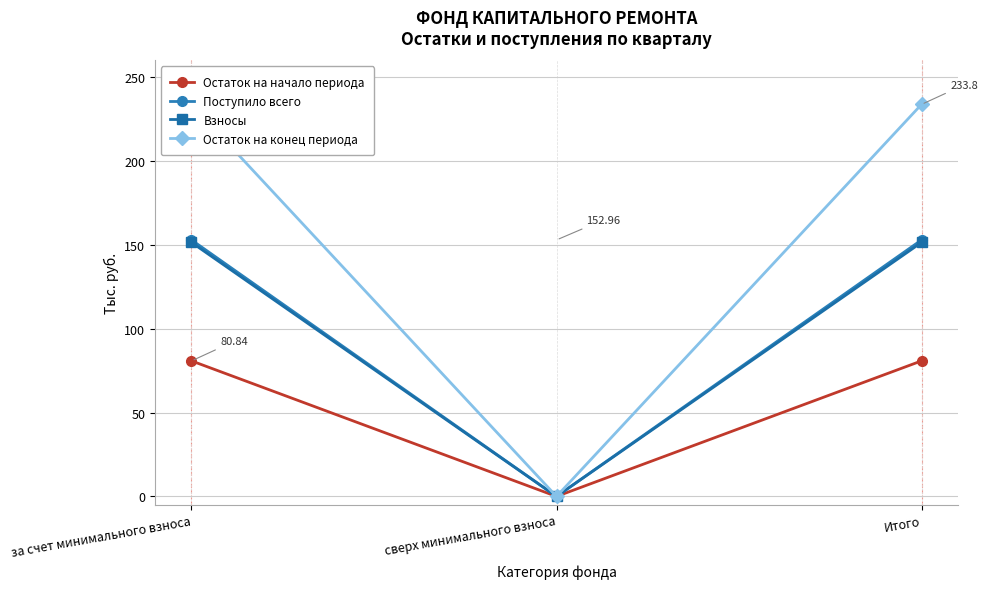

Reading right to left, extract all data points from this chart.

Остаток на начало периода: Итого=80.8	сверх минимального взноса=0.0	за счет минимального взноса=80.8
Поступило всего: Итого=153.0	сверх минимального взноса=0.0	за счет минимального взноса=153.0
Взносы: Итого=151.5	сверх минимального взноса=0.0	за счет минимального взноса=151.5
Остаток на конец периода: Итого=233.8	сверх минимального взноса=0.0	за счет минимального взноса=233.8